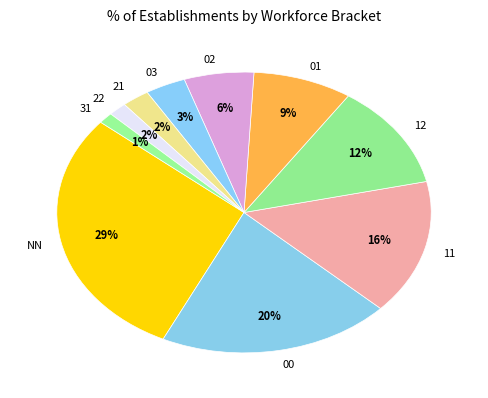

Which has a higher value, 00 or 12?

00